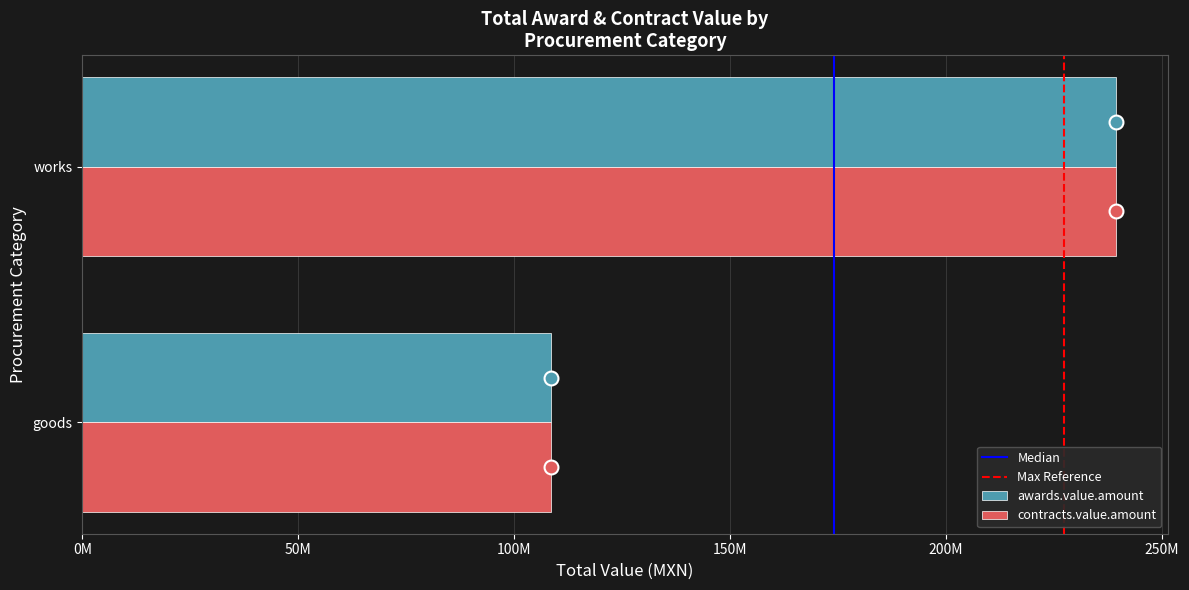

At which category is the sum across all series the highest?

works